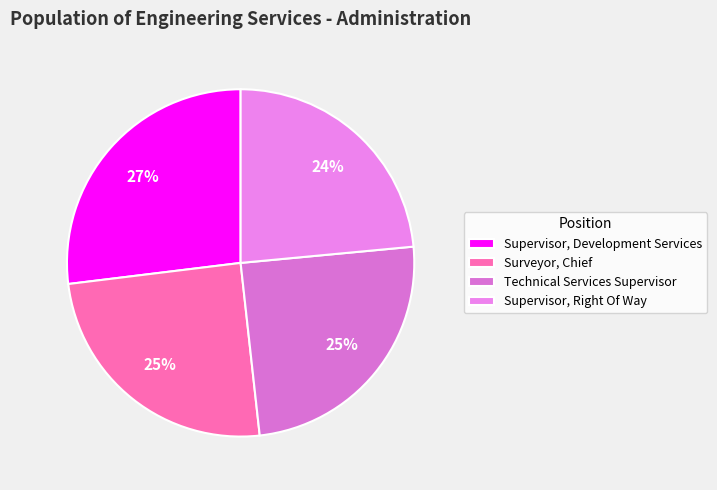

Between Technical Services Supervisor and Surveyor, Chief, which is larger?

Surveyor, Chief